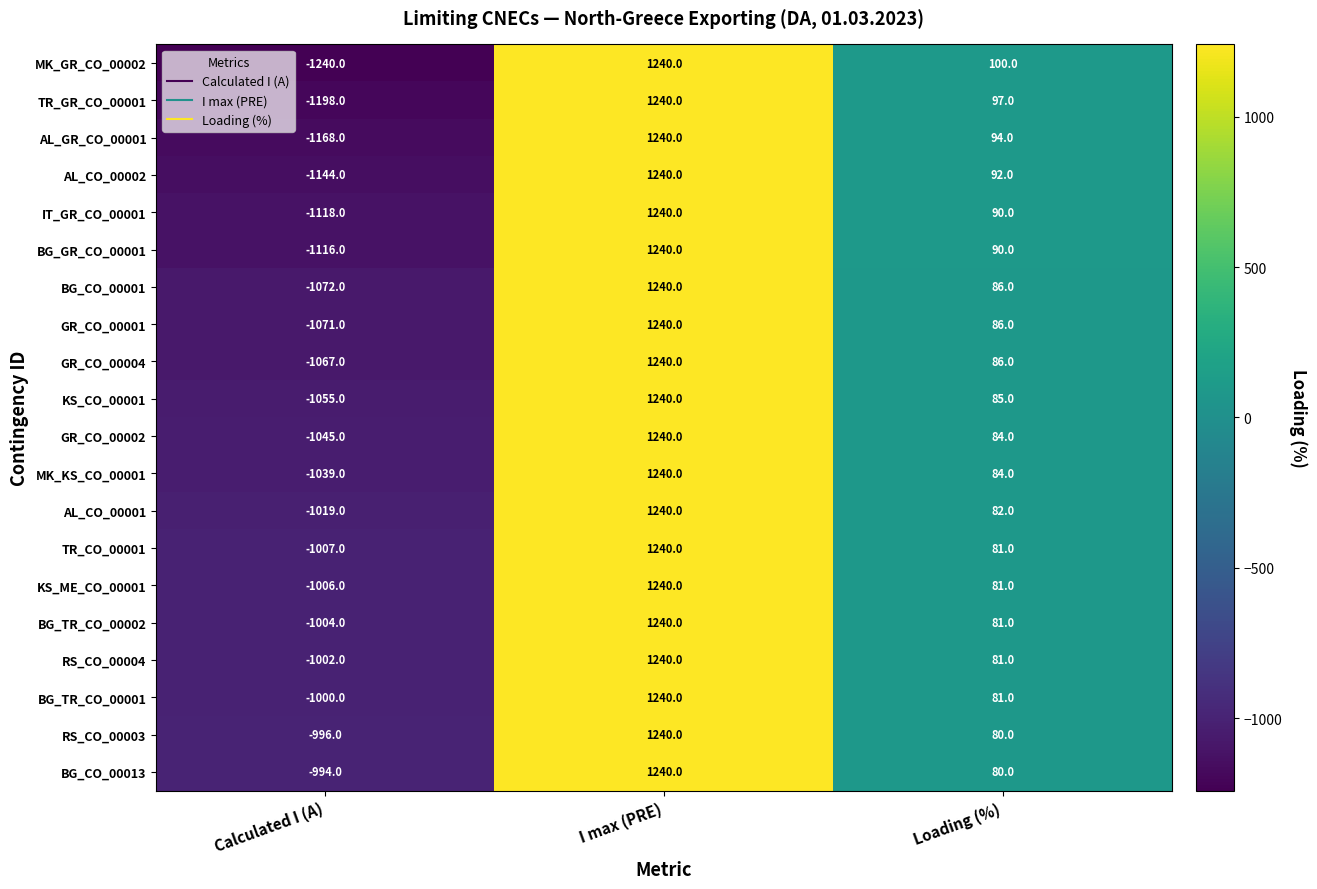

What is the difference between the highest and lowest values at Loading (%)?

20